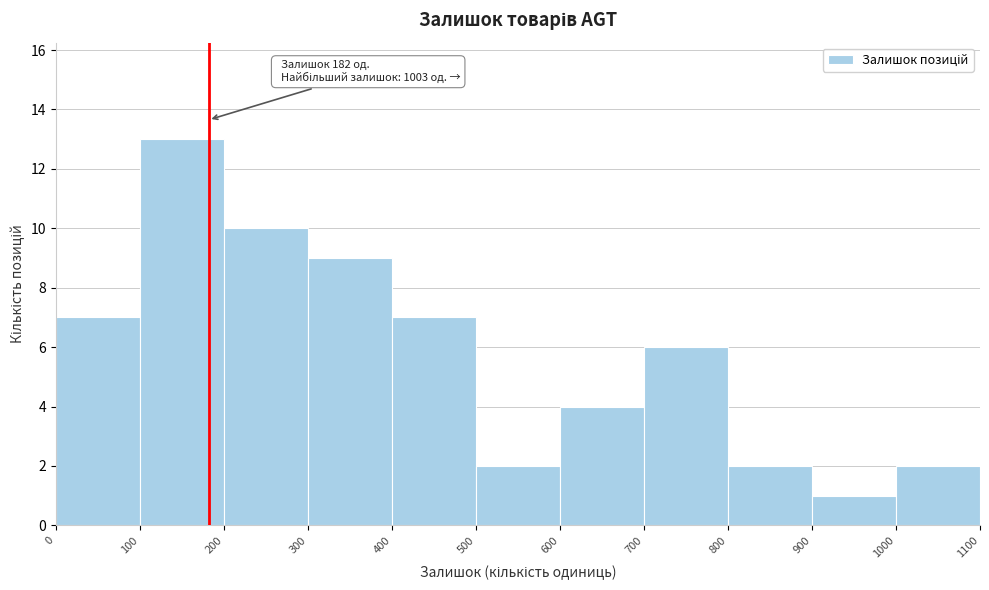

Over which range of the x-axis is the bar tallest?

100 to 200